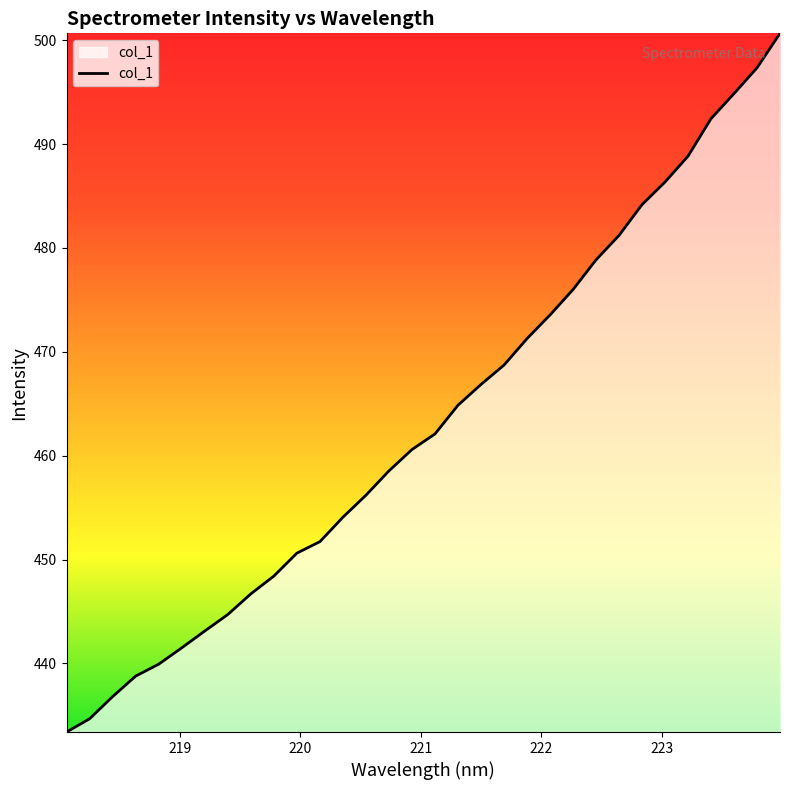

What is the maximum value shown in the chart?

500.7